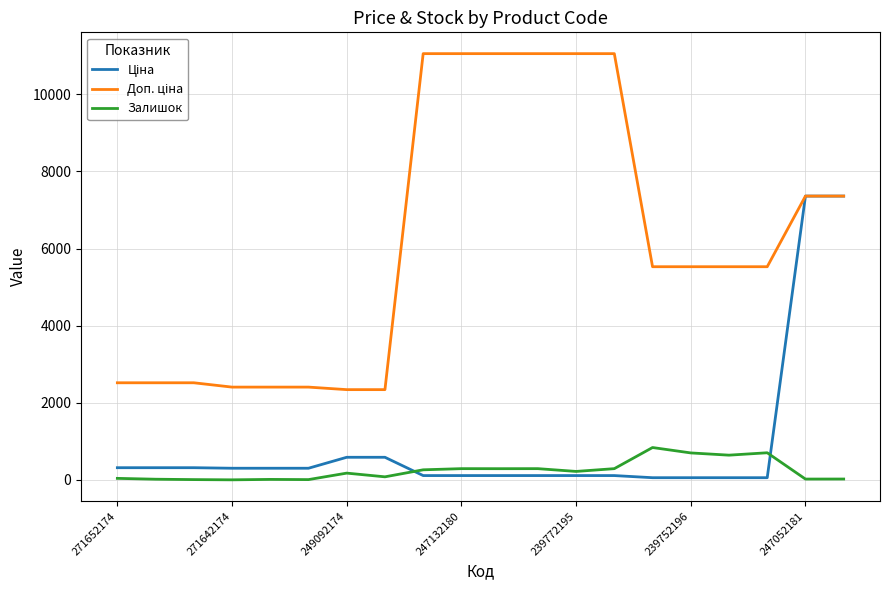

What is the greatest value displayed?

11055.0